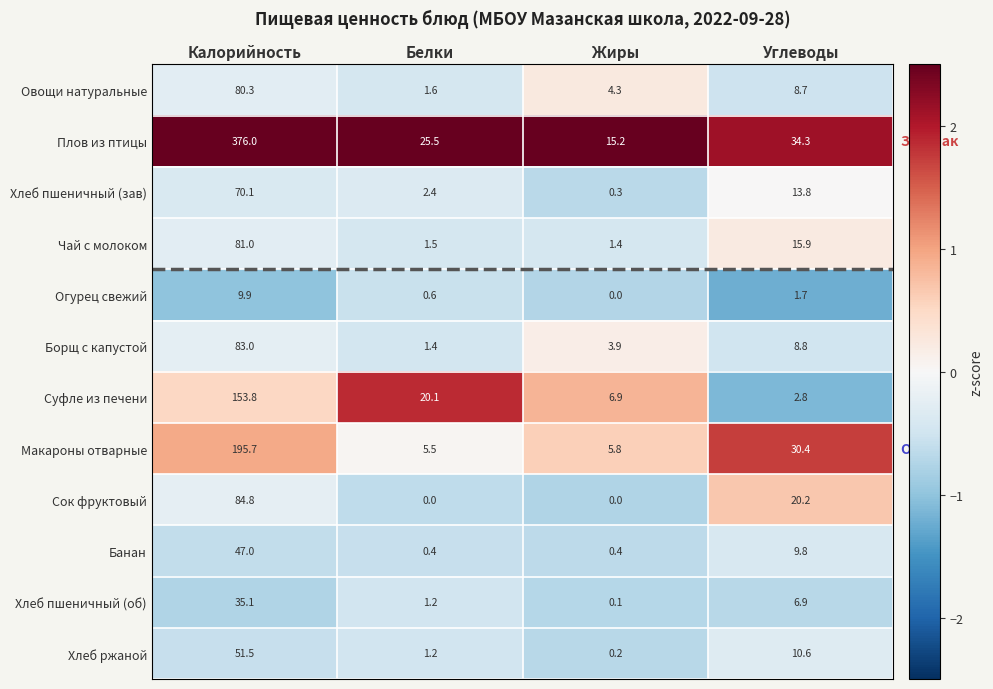

What is the maximum value for Овощи натуральные?

80.3